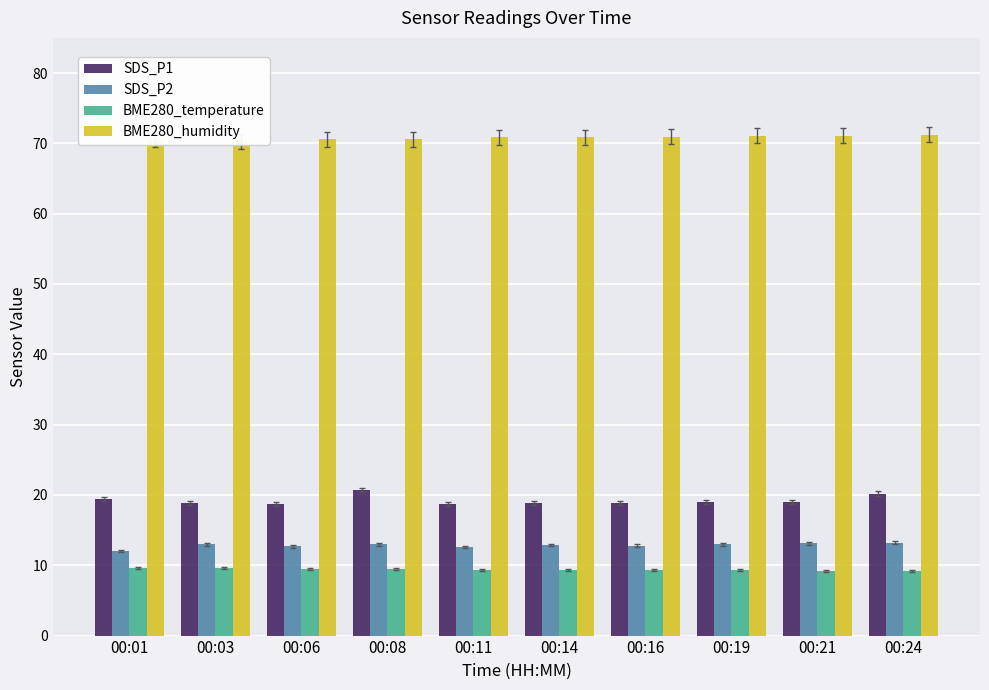

Rank the series by their maximum value, from highest to lowest.

BME280_humidity, SDS_P1, SDS_P2, BME280_temperature